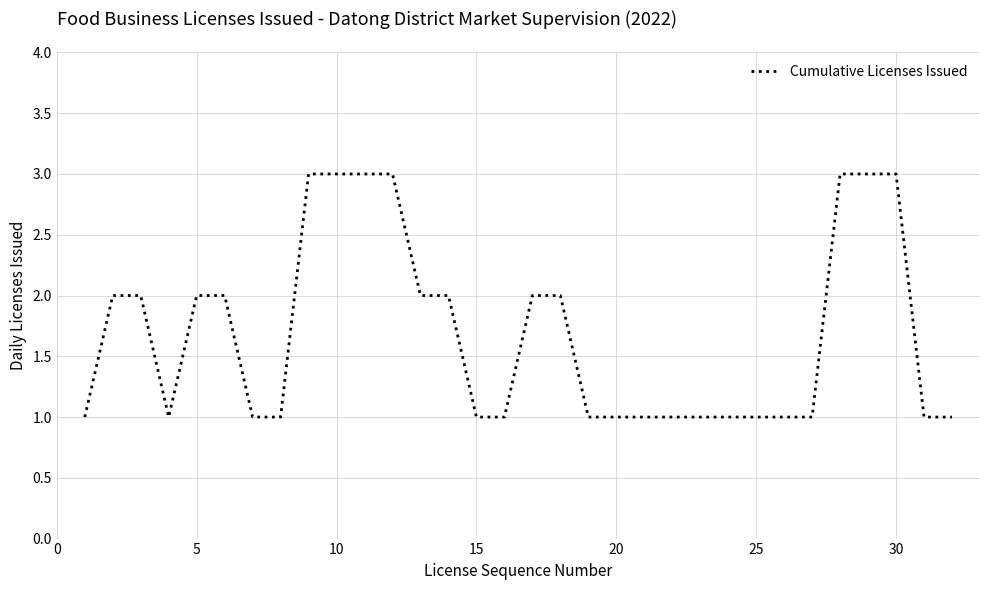

How many lines are shown in the chart?

1